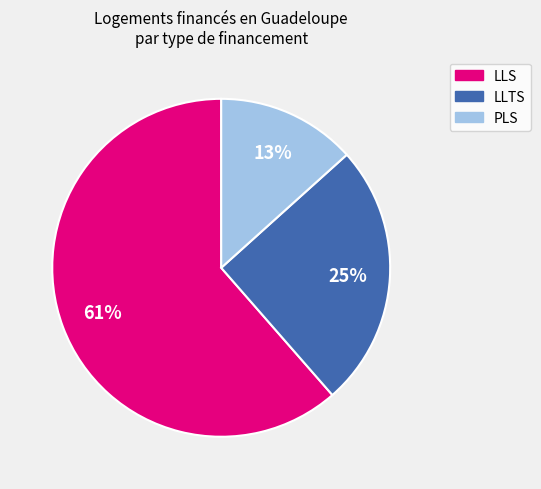

How many slices are in this pie chart?

3